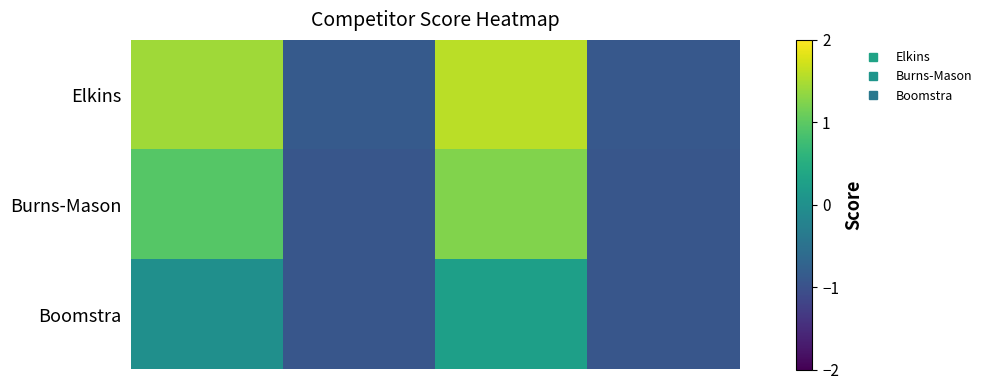

Rank the series by their average value, from lowest to highest.

row_2, row_1, row_0